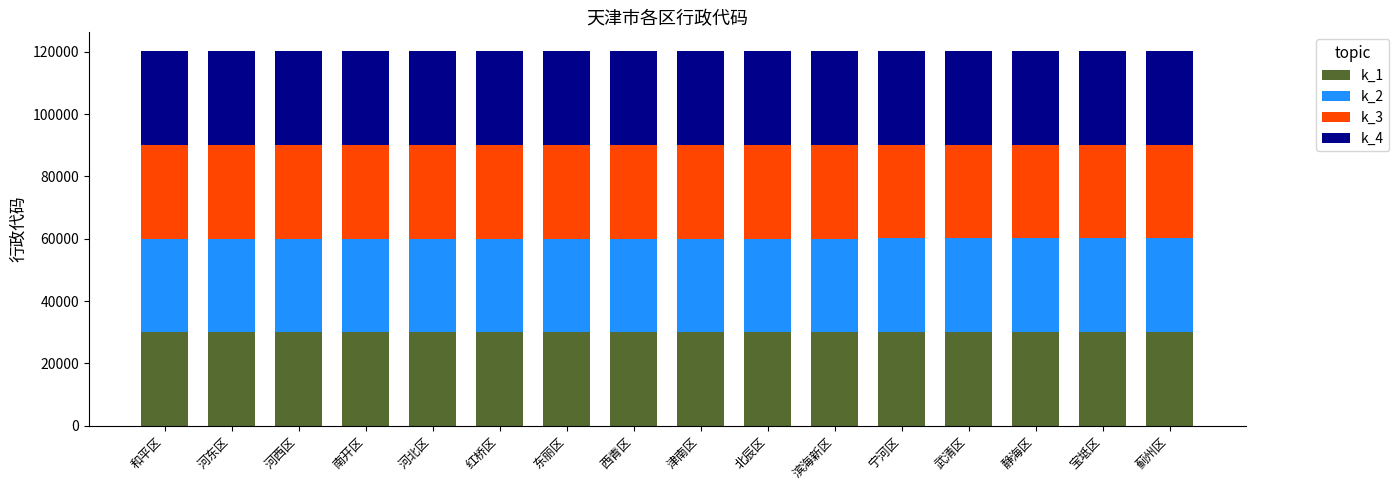

What is the total value across all series at 滨海新区?

120116